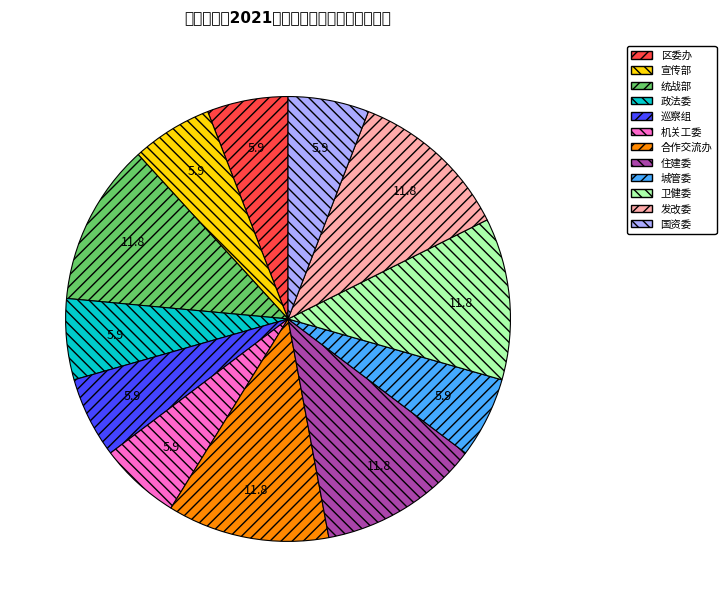

Is it true that 宣传部 is 1% of the pie?

False